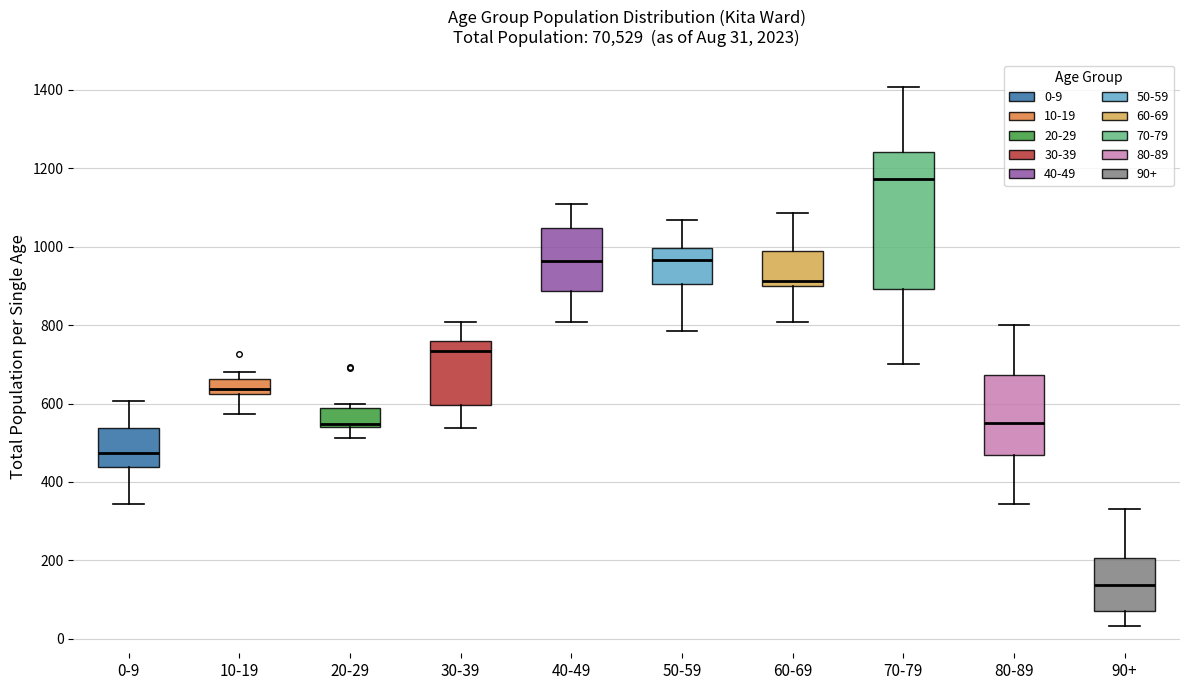

Which box is the tallest, from its lower edge to its upper edge?

70-79